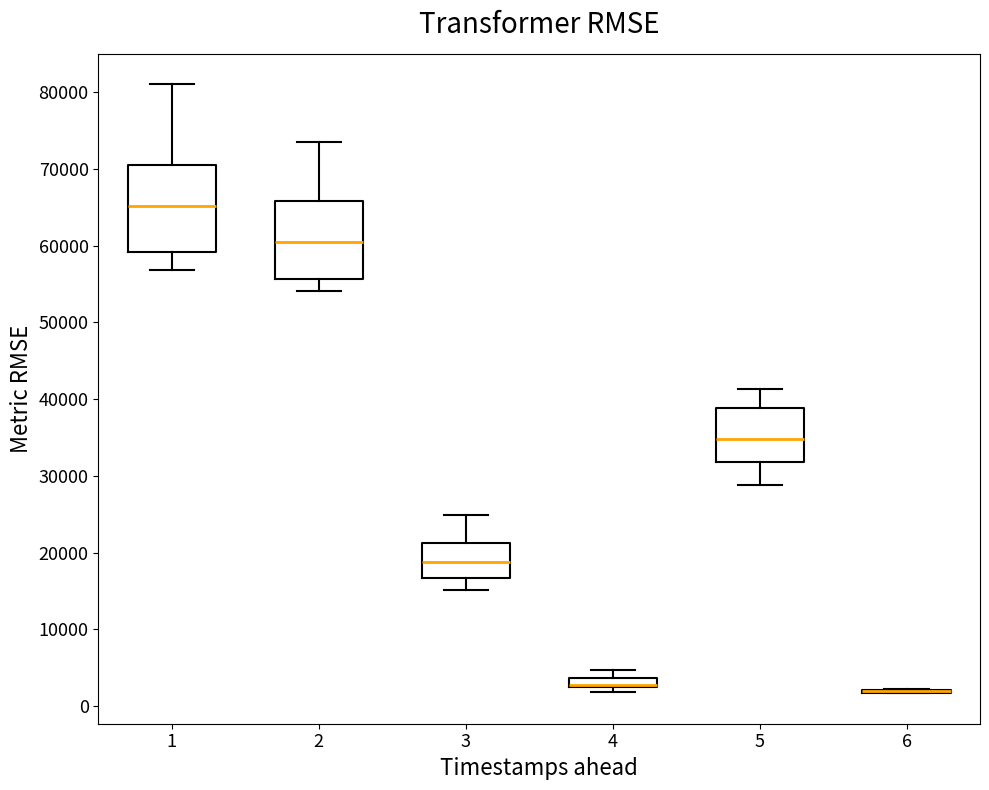

Where does the median line of the box at x = 3 sit on the y-axis? The values are not printed on the chart, so give them approximately, as read against the axis.

19000